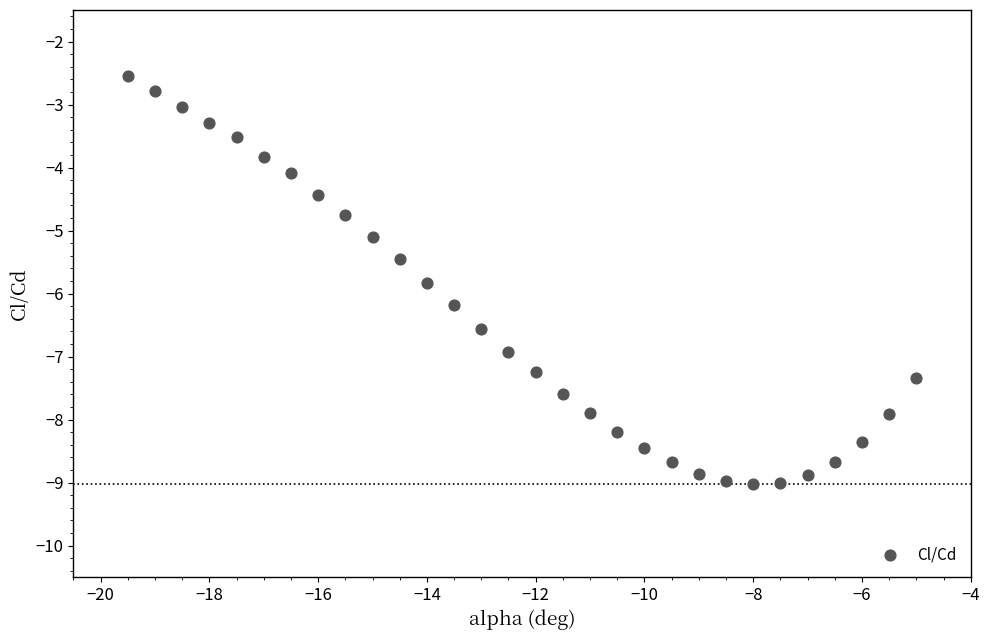

What Y value in the scatter plot is closest to -5?

-5.1